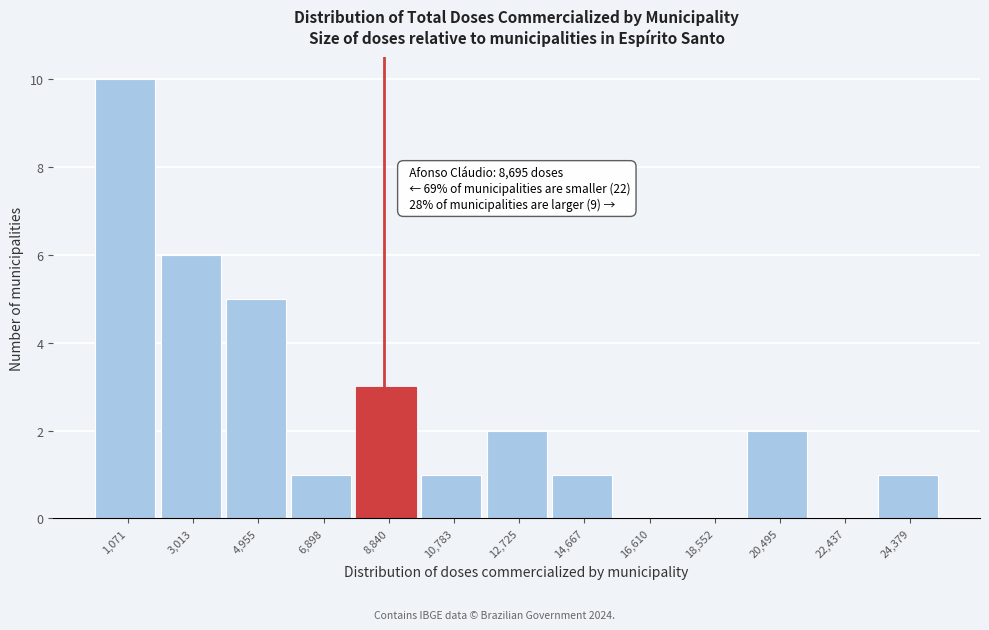

Over which range of the x-axis is the bar tallest?

200 to 2000